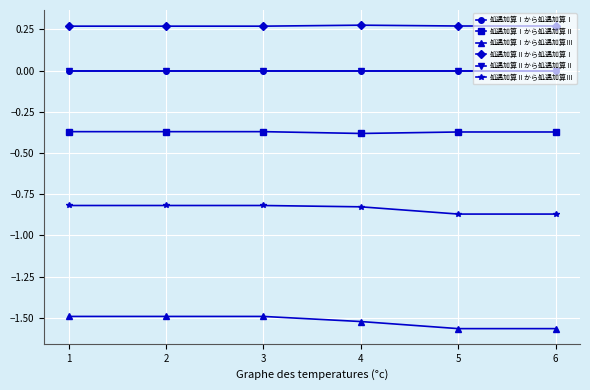

Between 2 and 4, which is larger?

2